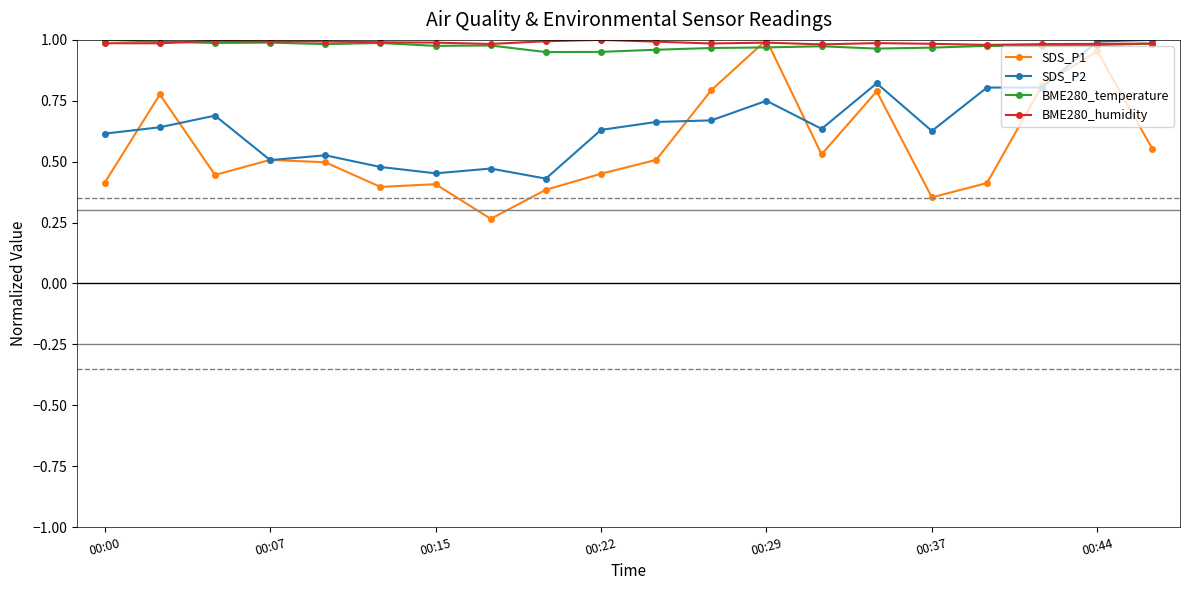

Which series has the largest range (max minus min)?

SDS_P1